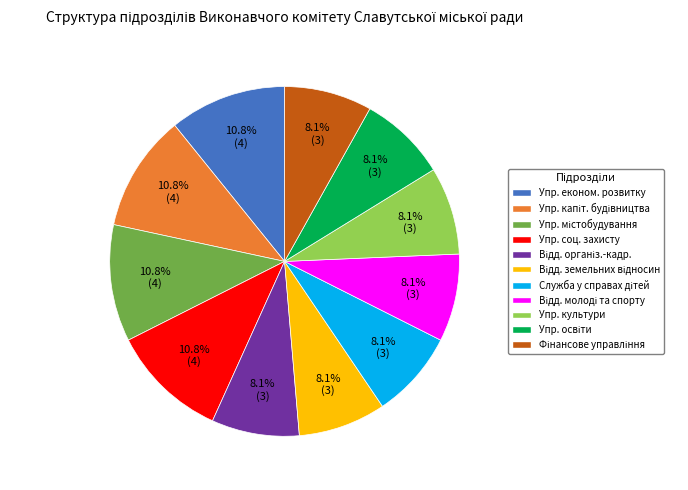

Is there a majority slice in this chart?

No